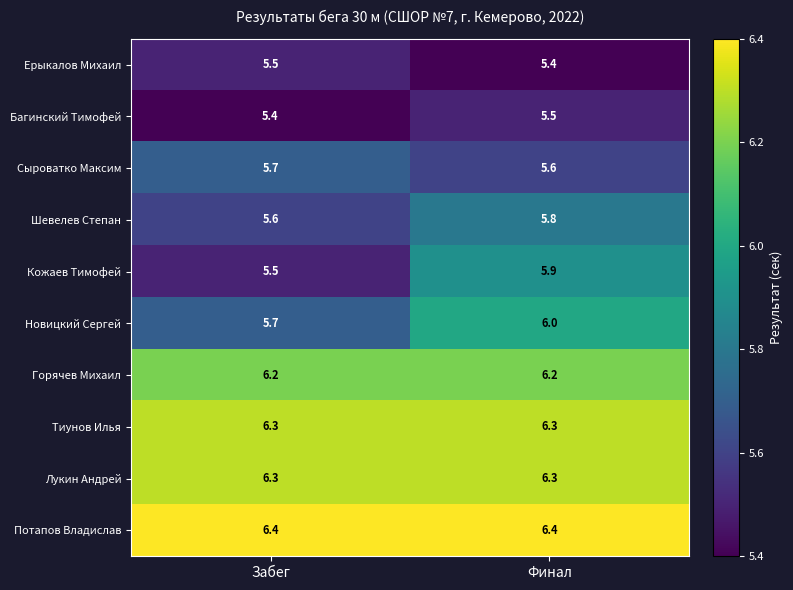

The Шевелев Степан series shows 5.8 at Финал. True or false?

True